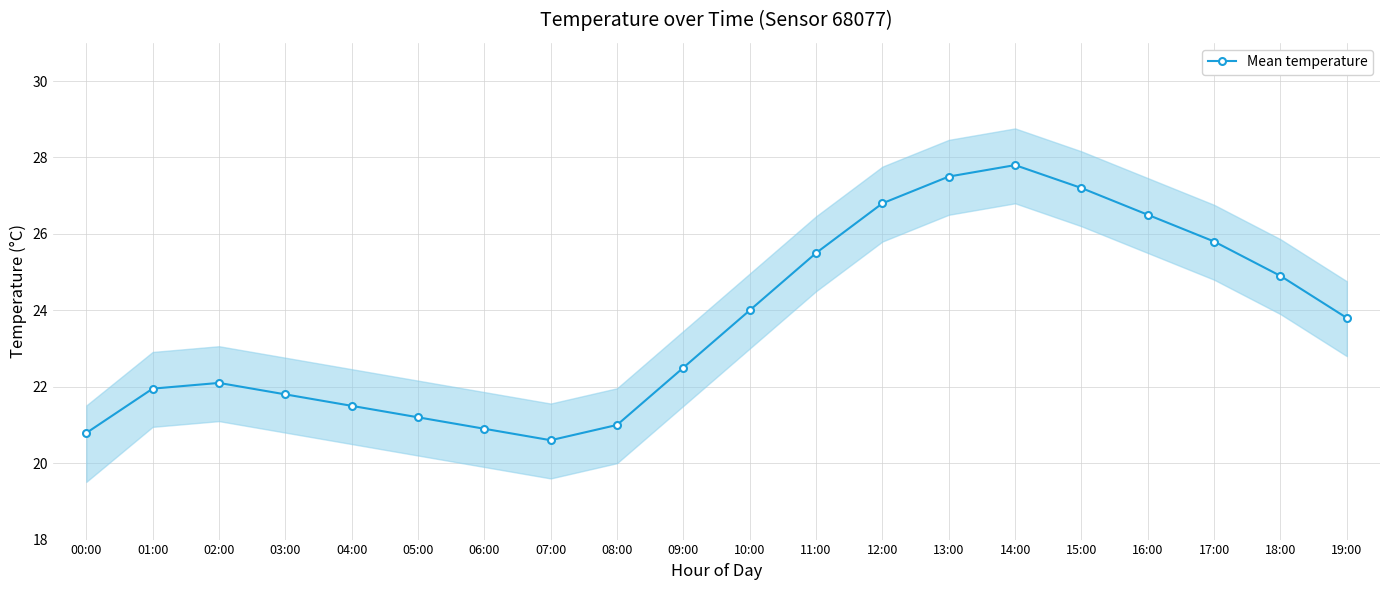

What is the difference between the maximum and second lowest values?

7.0